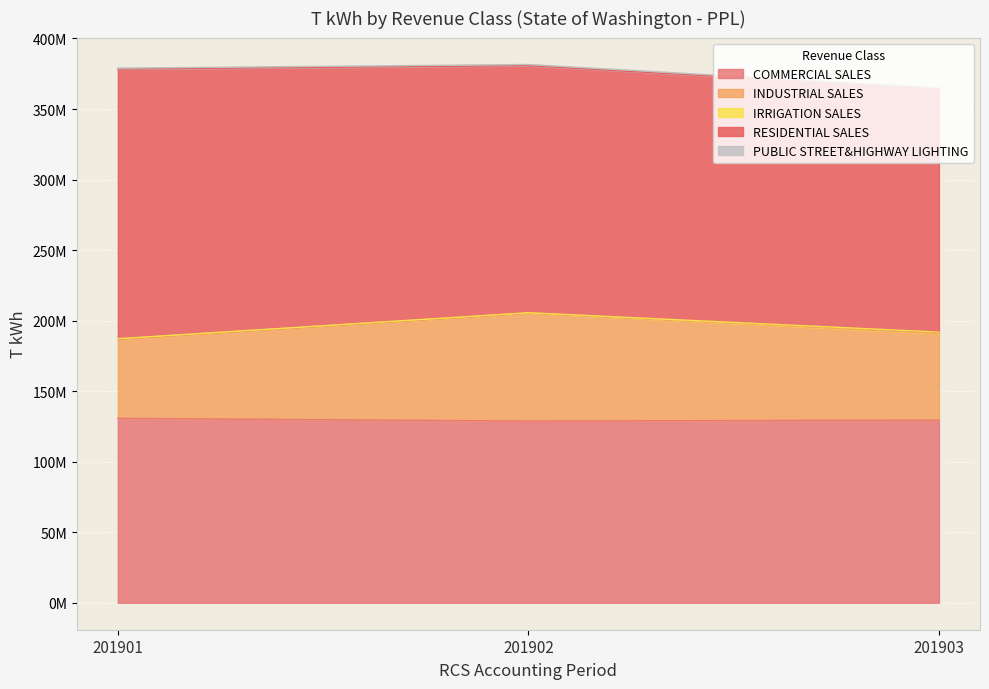

Is it true that IRRIGATION SALES equals 524311 at 201903?

False